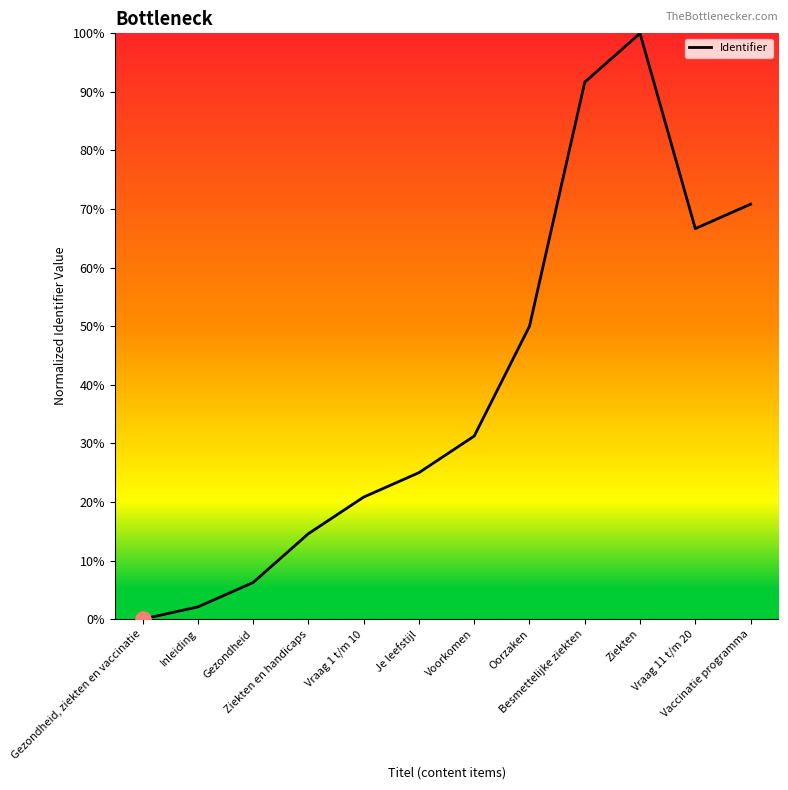

What is the change in value from Gezondheid, ziekten en vaccinatie to Besmettelijke ziekten?

+0.9